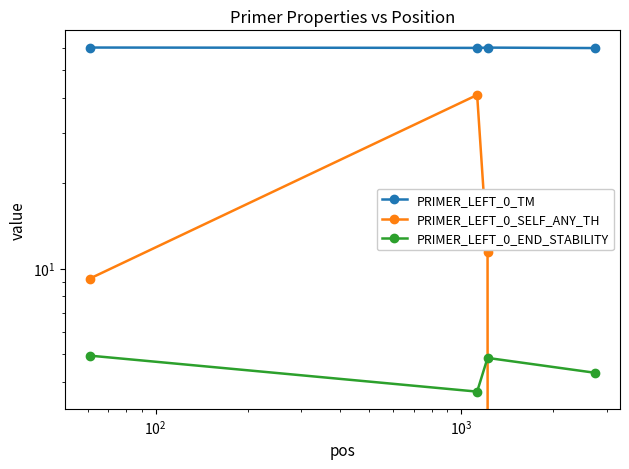

How many interior local peaks does the PRIMER_LEFT_0_SELF_ANY_TH series have?

1